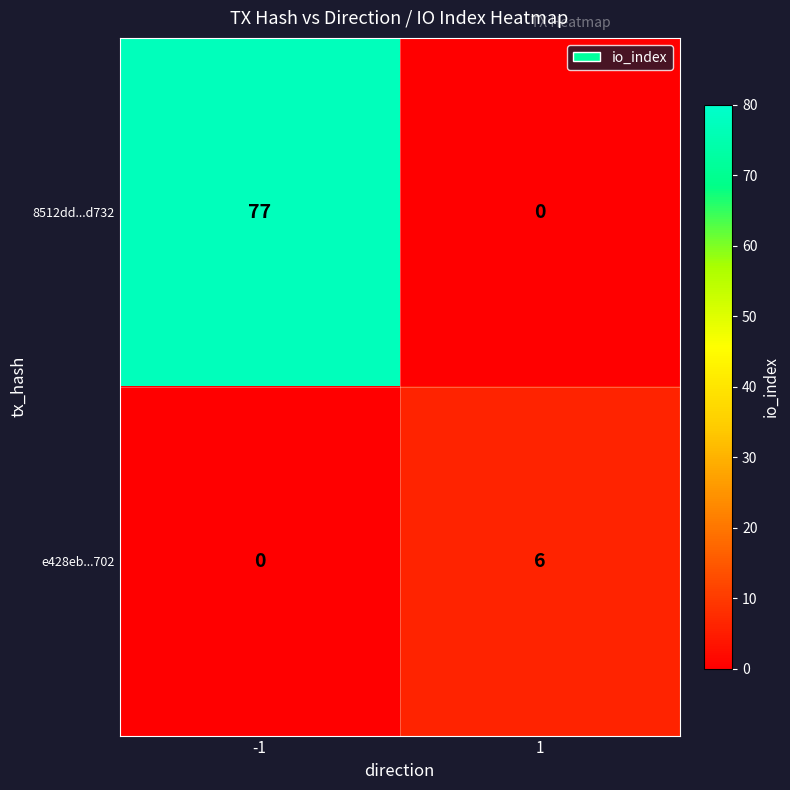

Reading left to right, what are all the values shown in this chart?

8512dd...d732: 77	0
e428eb...702: 0	6